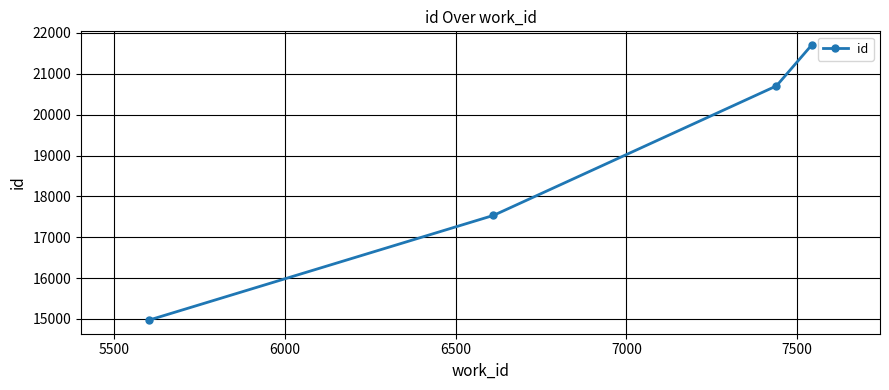

Reading left to right, what are all the values shown in this chart?

14976	17535	20703	21702